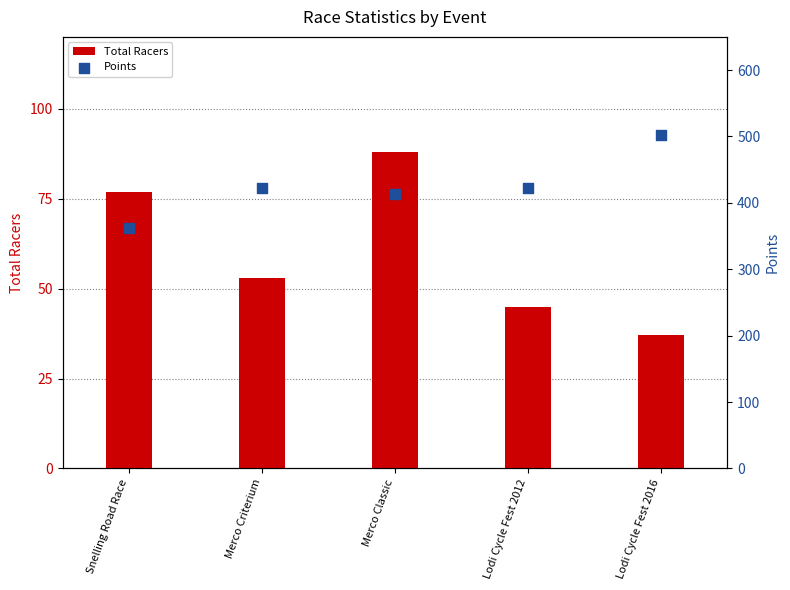

At how many categories does at least one series exceed 496?

1